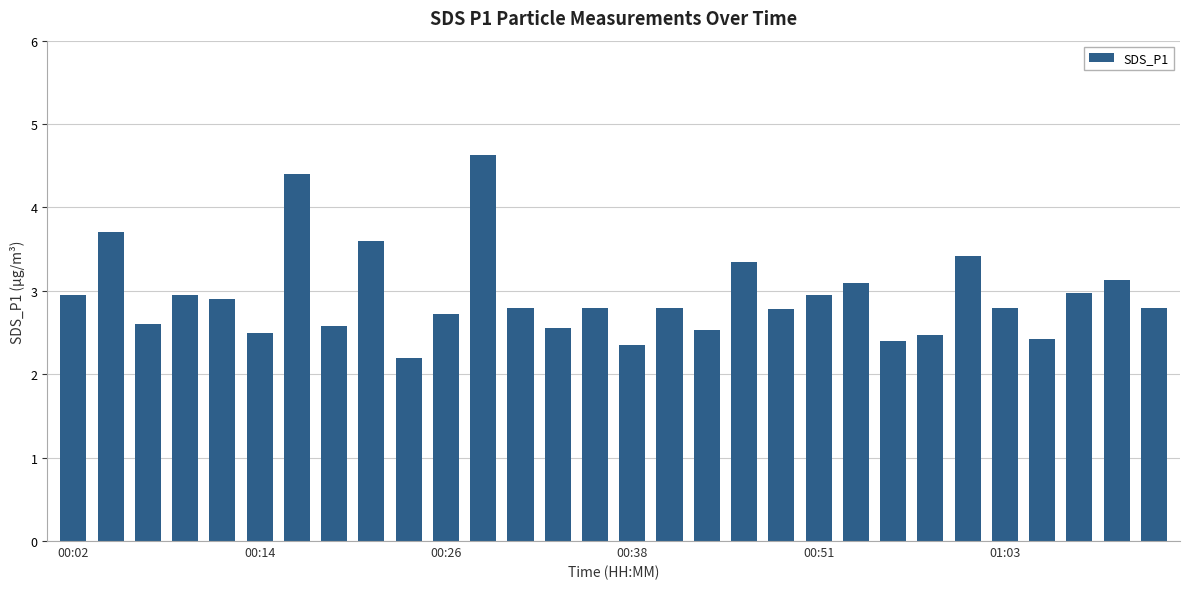

How many bars are there in total?

30